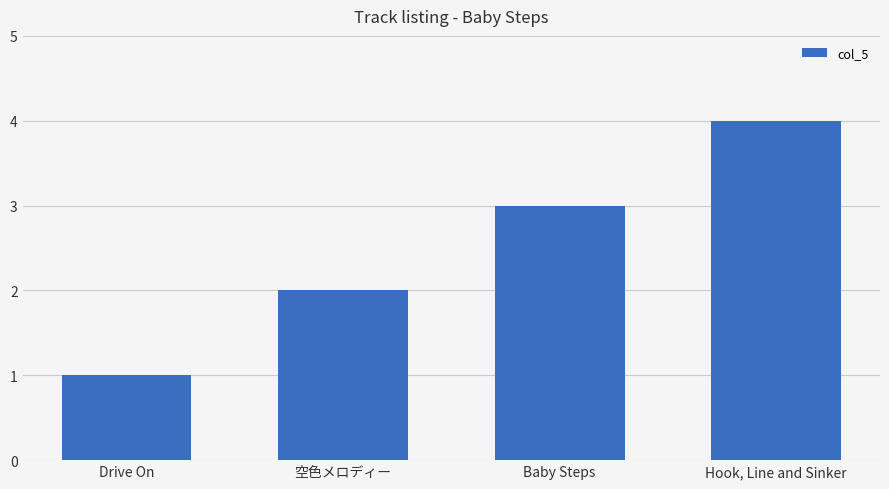

Reading left to right, what are all the values shown in this chart?

Drive On=1	空色メロディー=2	Baby Steps=3	Hook, Line and Sinker=4